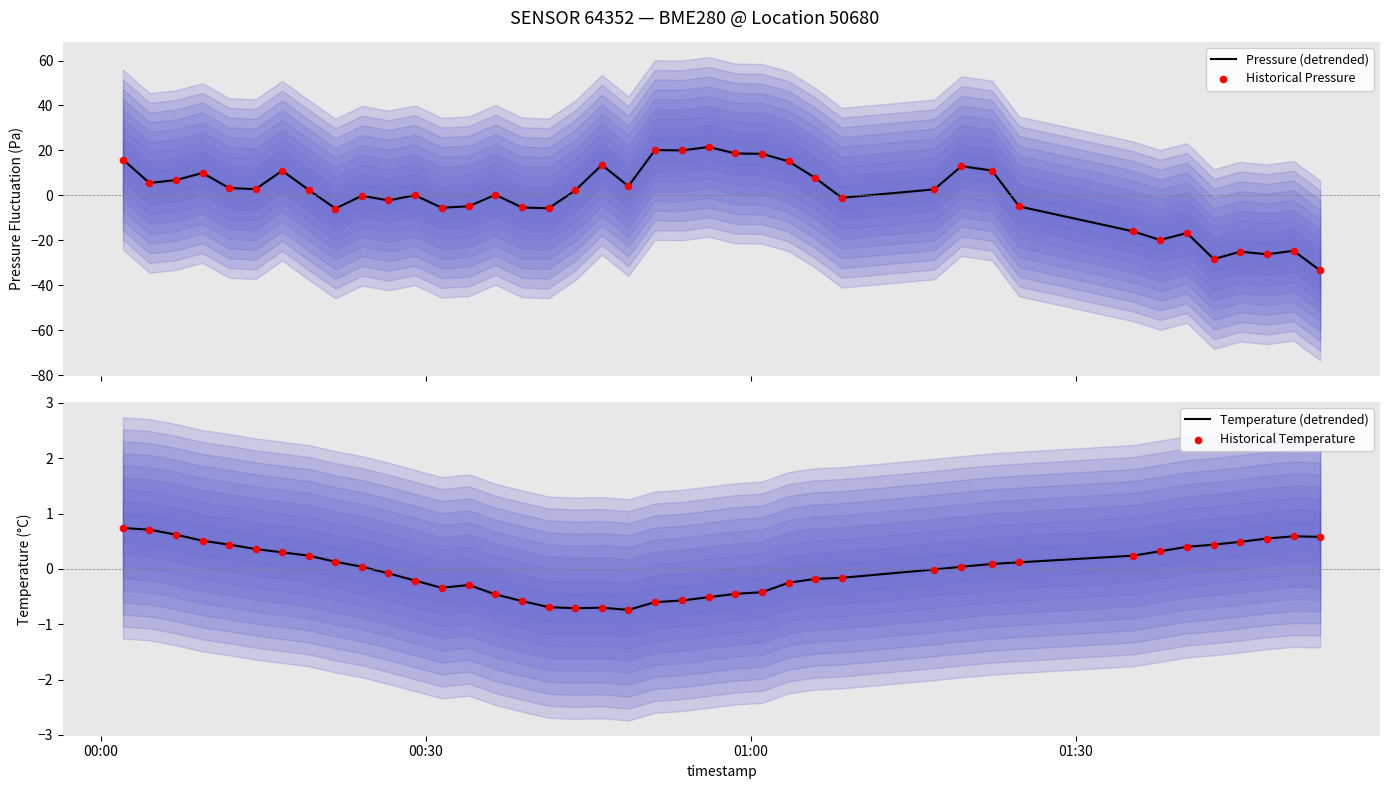

What is the highest value of the Pressure (detrended) series?

21.5